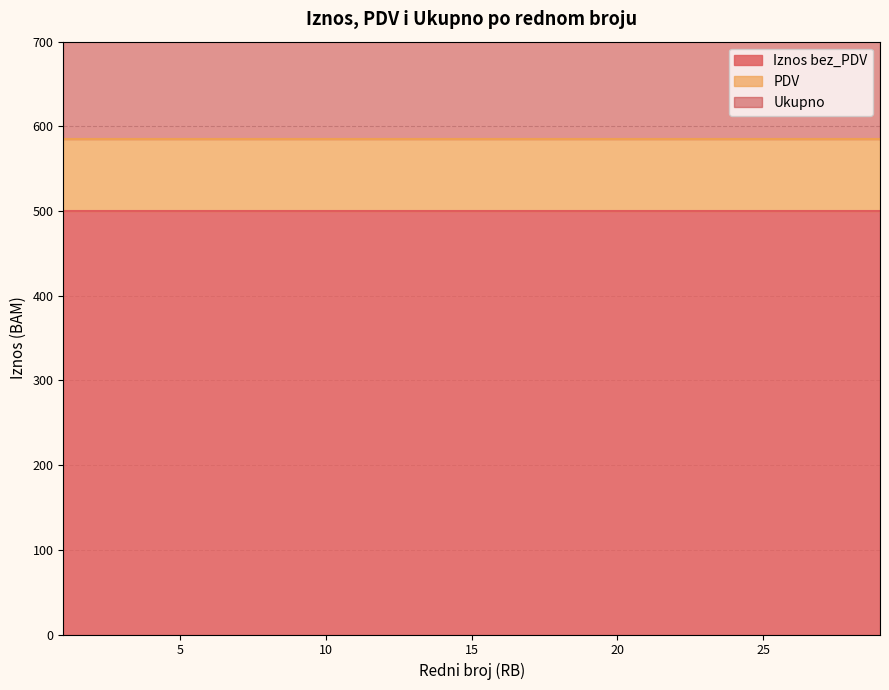

What is the smallest value displayed?

85